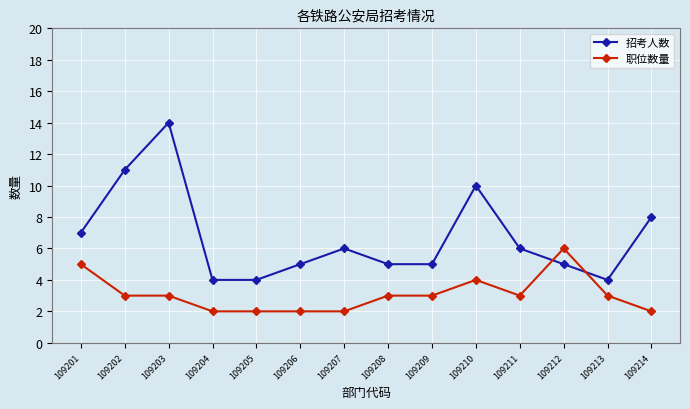

True or false: 职位数量 and 招考人数 intersect in this chart.

True